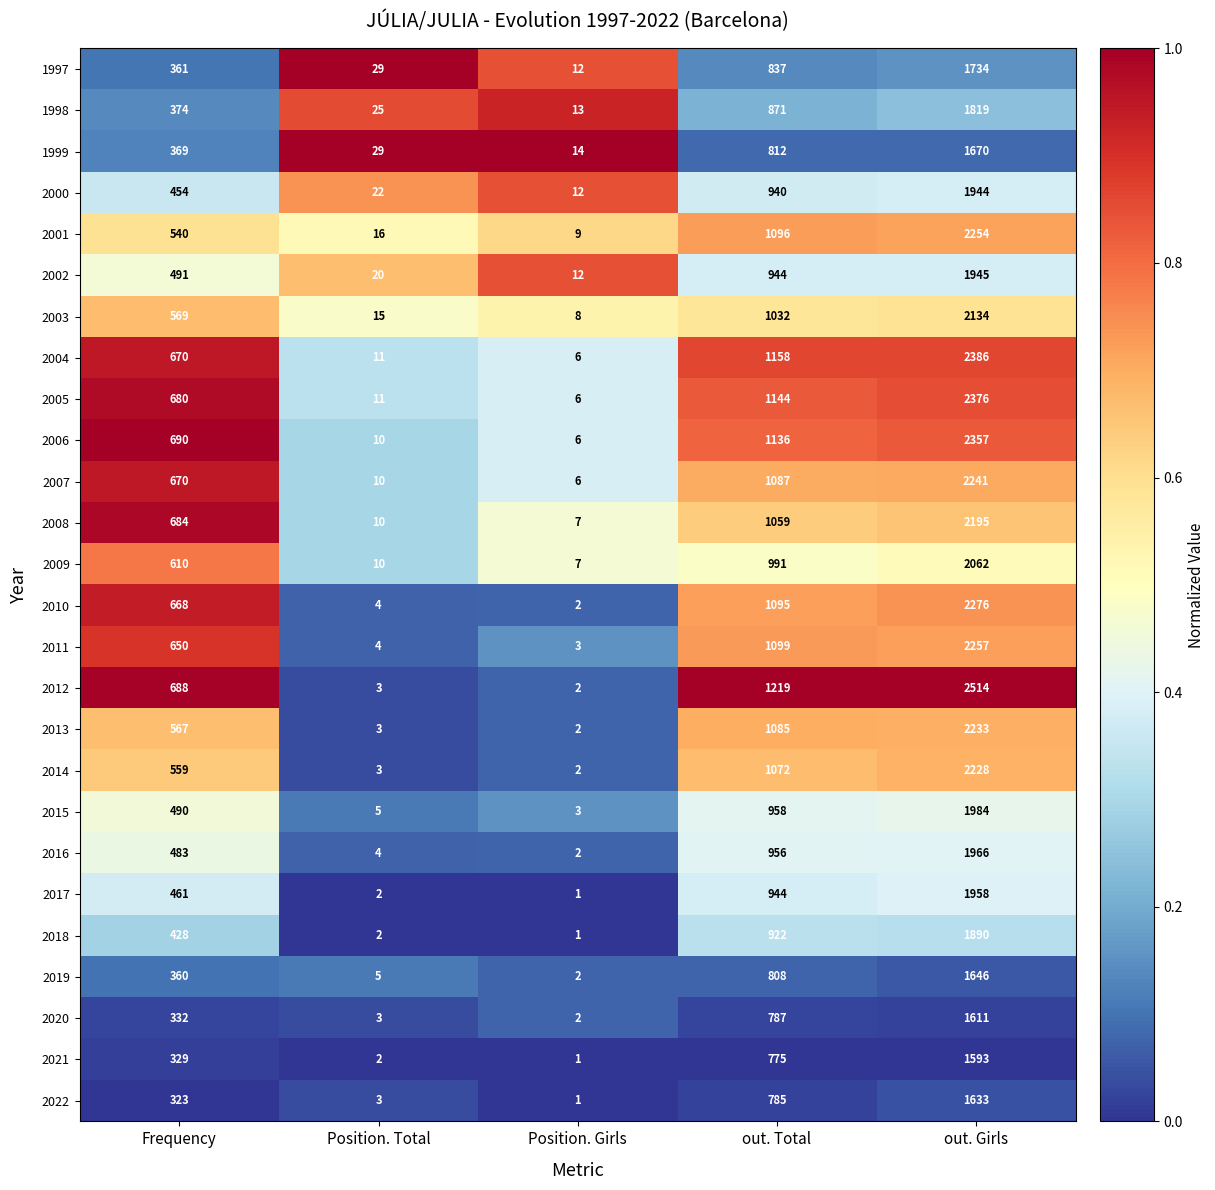

Which series has the largest total across all categories?

2012